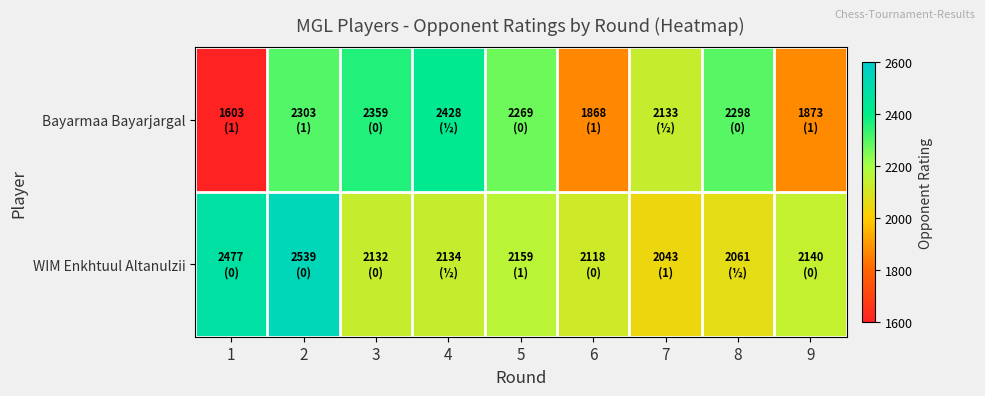

Between 5 and 3, which is larger?

3